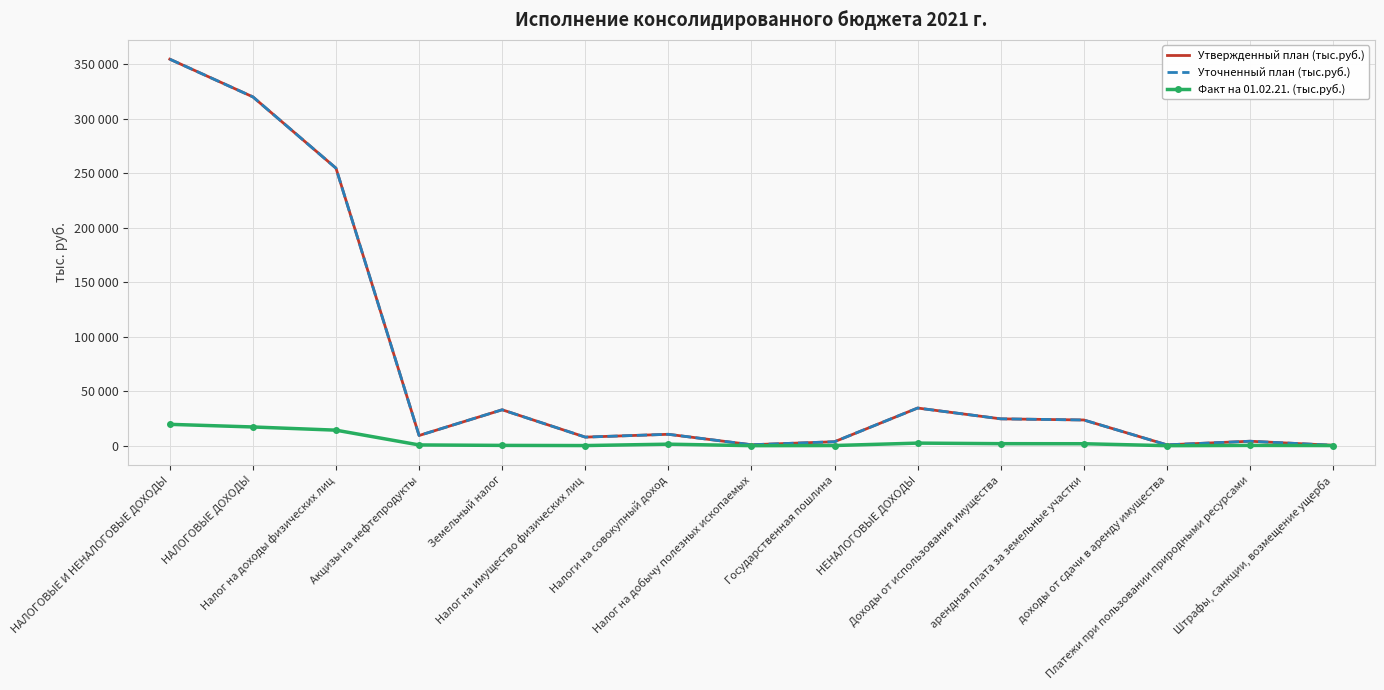

Between Штрафы, санкции, возмещение ущерба and арендная плата за земельные участки, which is larger?

арендная плата за земельные участки